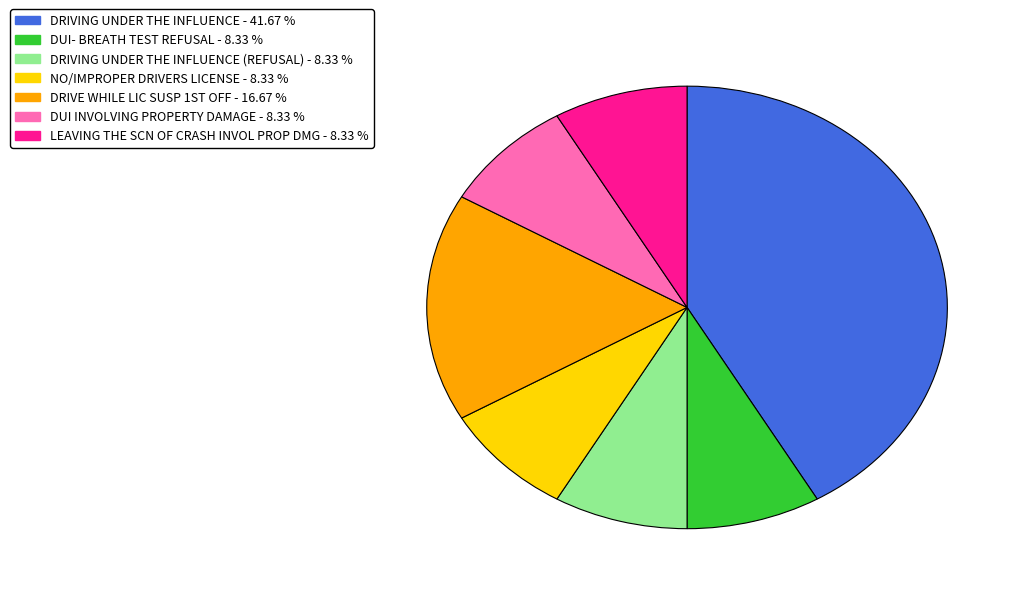

Is there a majority slice in this chart?

No